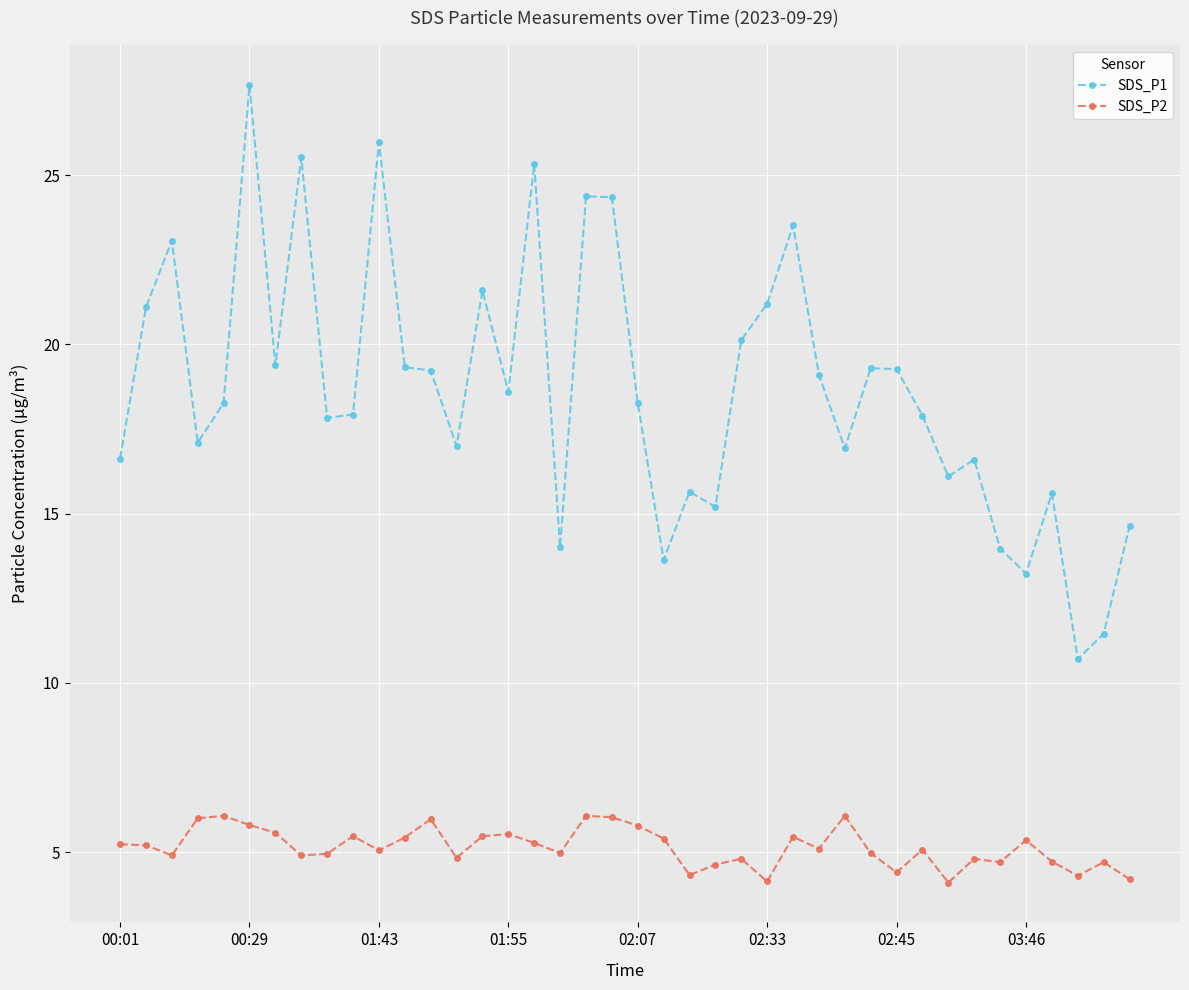

What is the value of the SDS_P2 point at the 13th from the left?

6.0